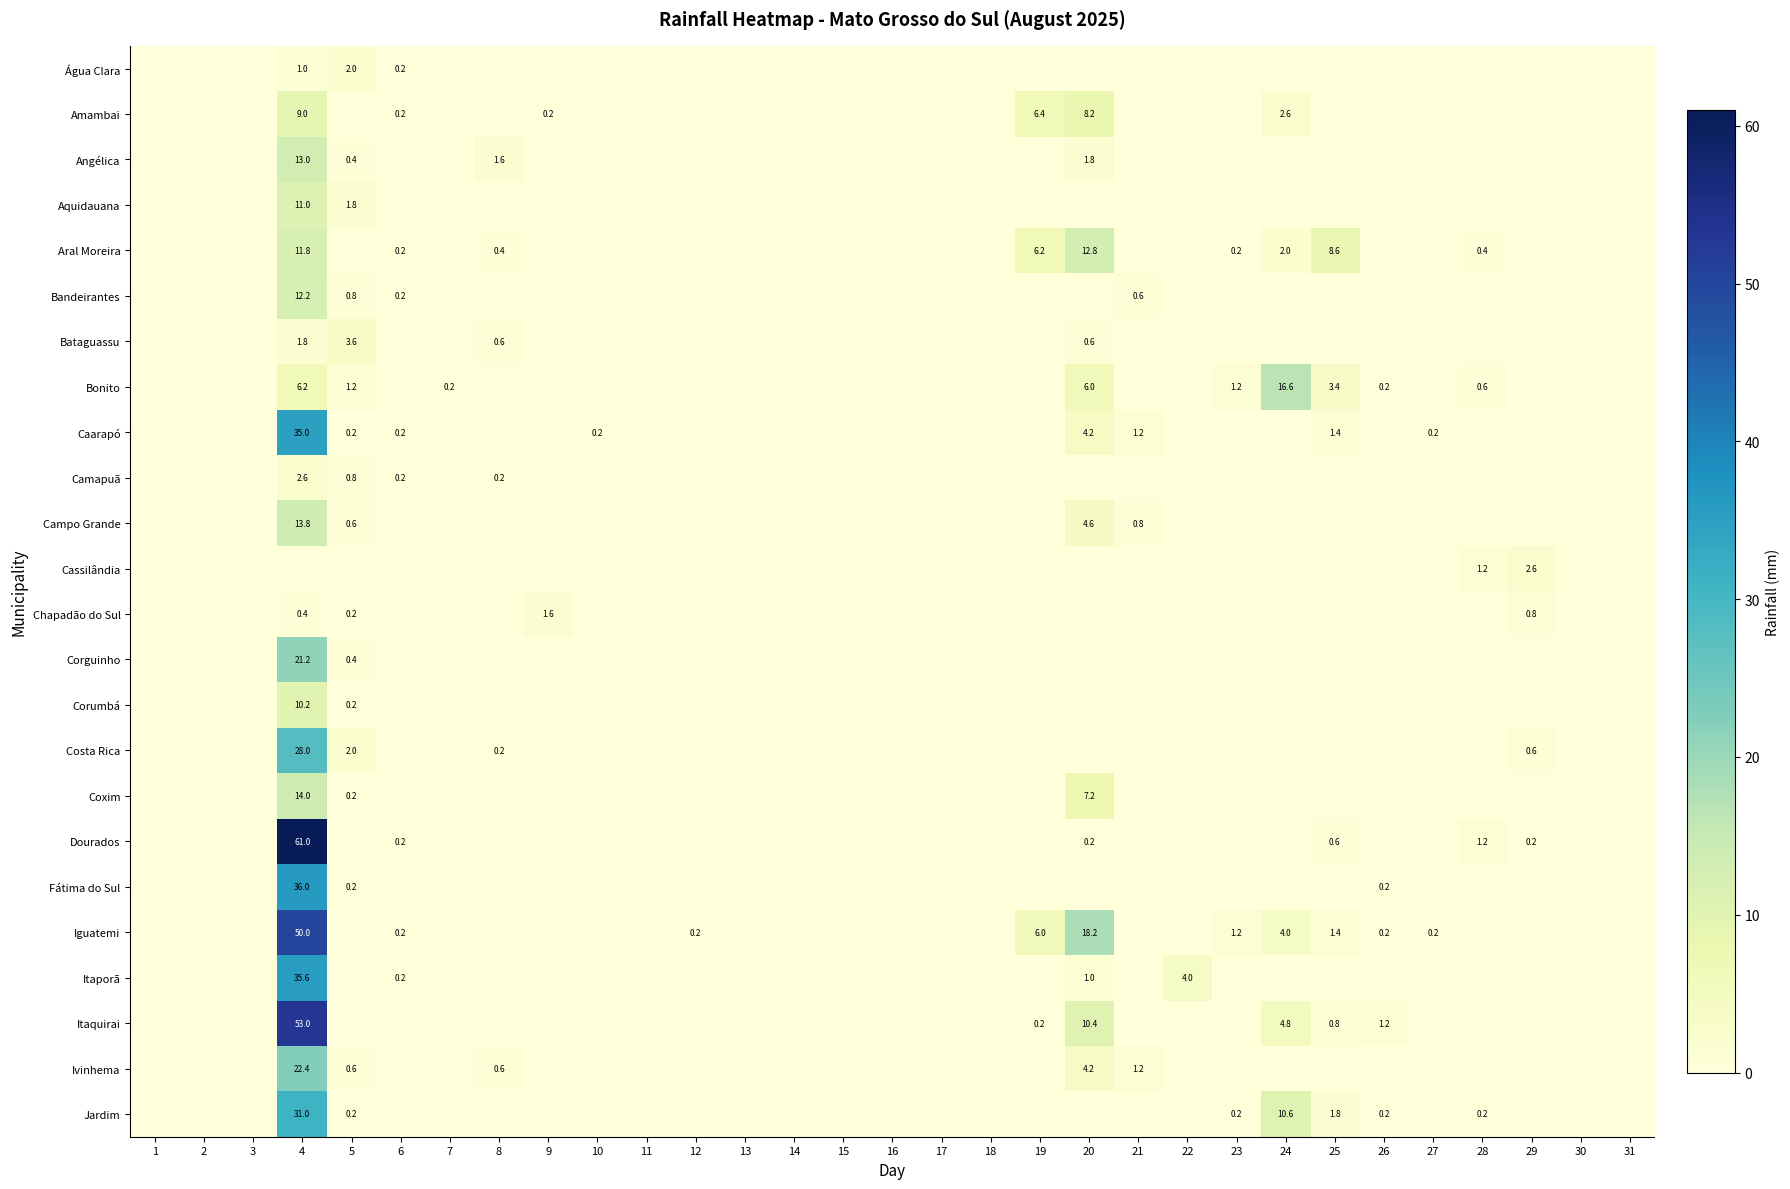

True or false: Ivinhema has a value of 22.4 at 4.

True